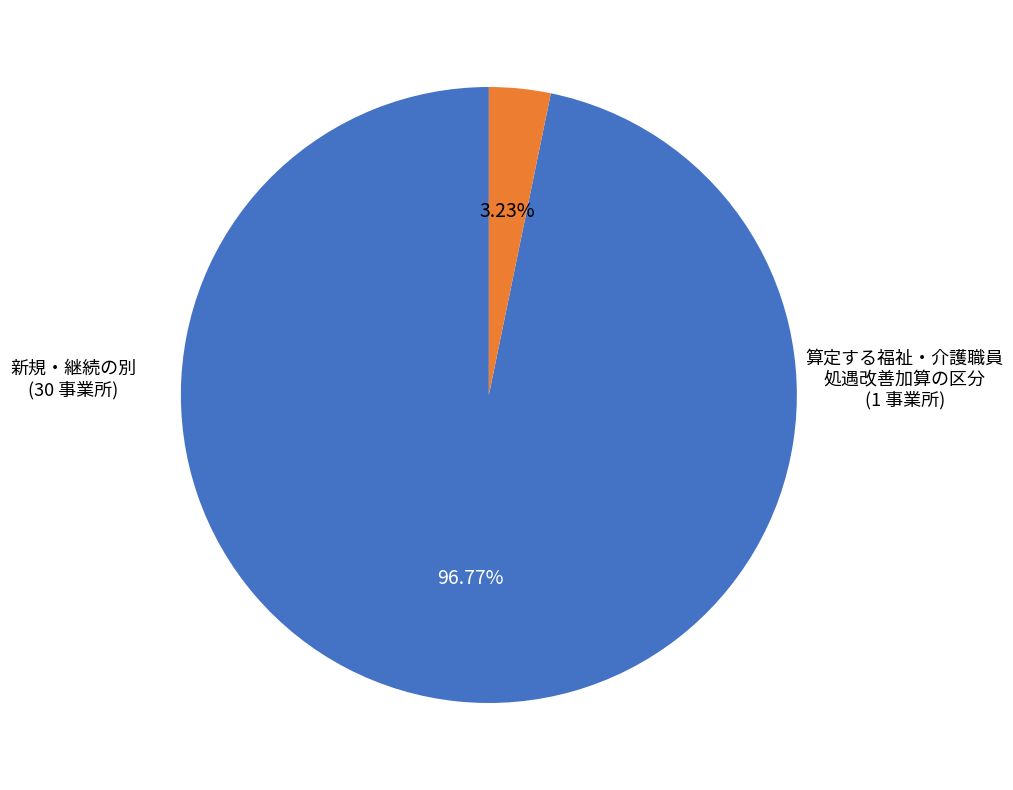

Does any single category account for the majority?

Yes